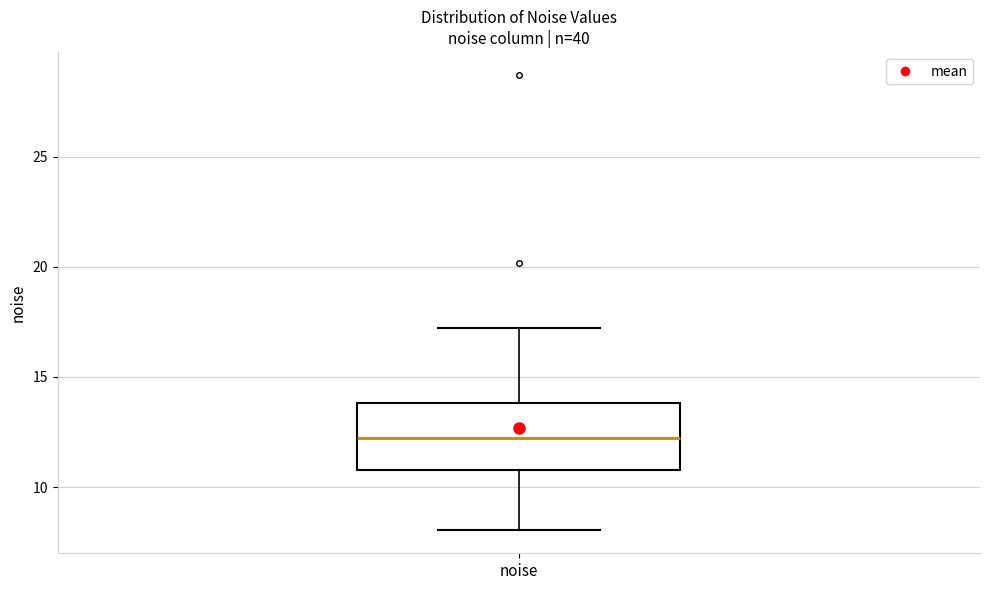

Transcribe this box plot: give where the median line is, the range the box spans, and where the two whiskers end, as read against the y-axis. The values are not printed on the chart, so give them approximately, as read against the axis.

median 12, box 11 to 14, whiskers 8 to 17